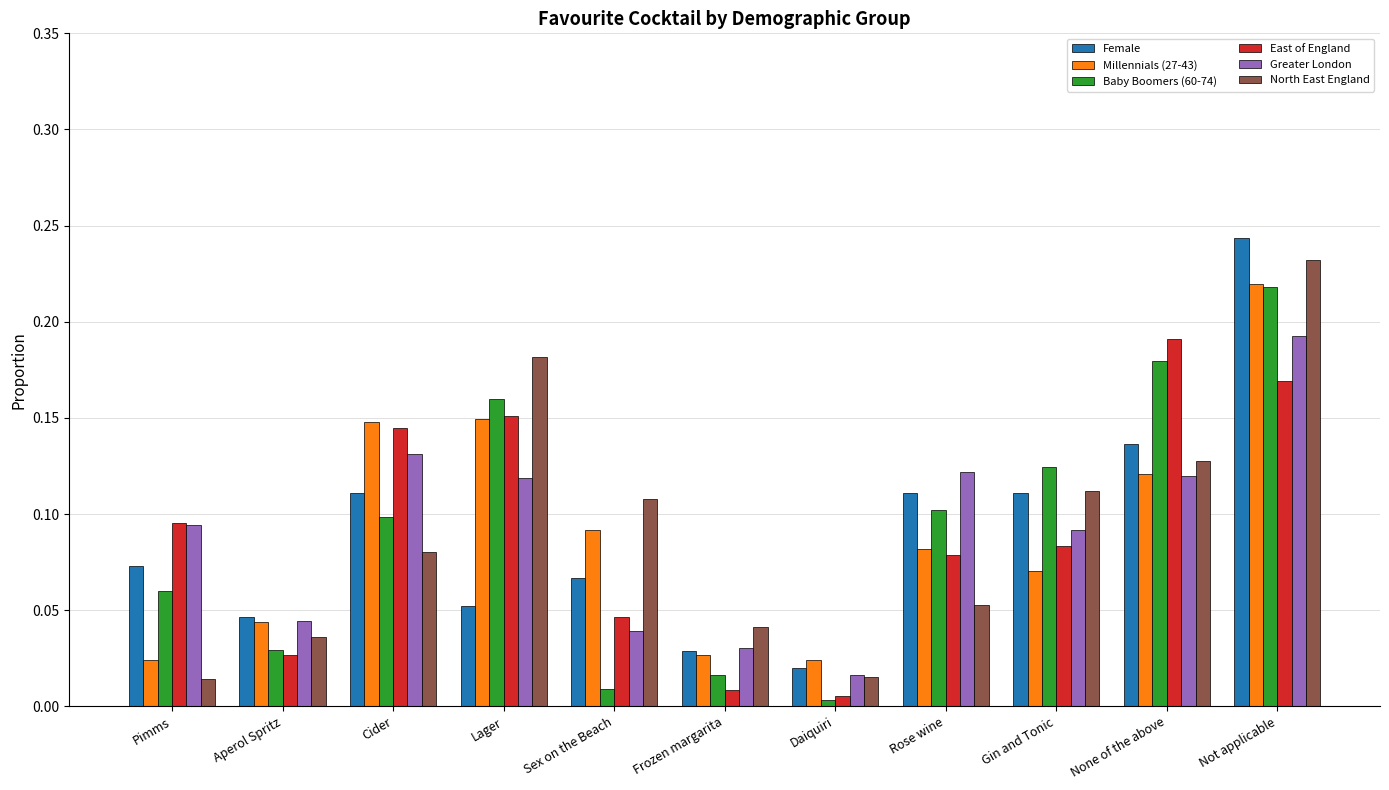

How many groups of bars are there?

11